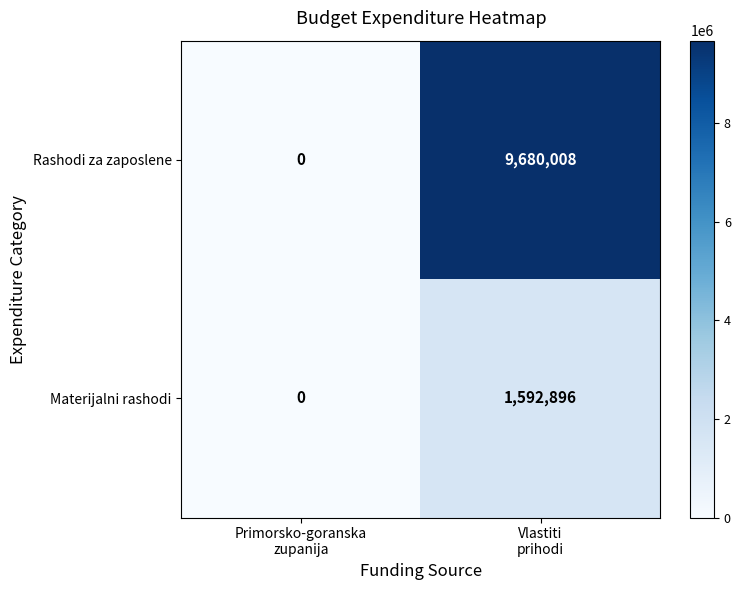

What is the highest value of the Rashodi za zaposlene series?

9680008